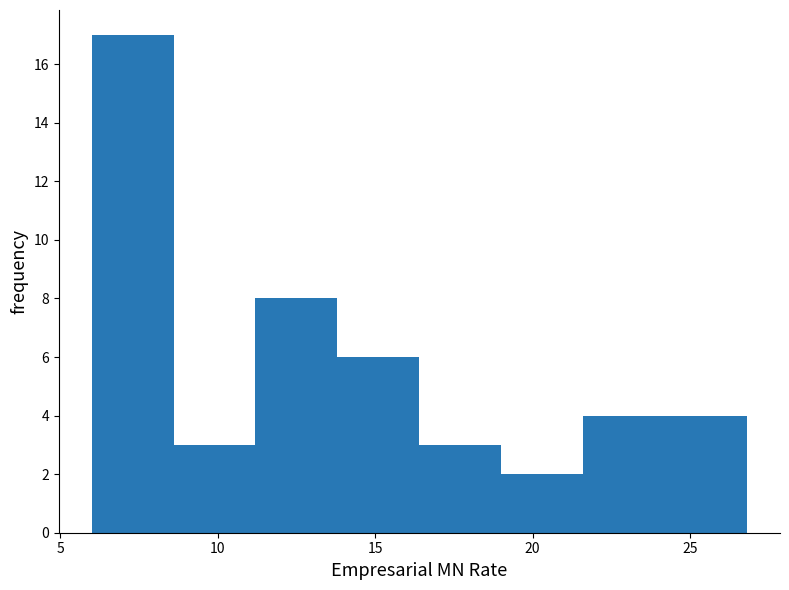

Reading left to right, list every bar in this chart as the range it spans on the x-axis followed by its height. Neither the bar edges nor the heights are printed on the chart, so give them approximately, as read against the axes.

6.0 to 8.5: 17
8.5 to 11.0: 3
11.0 to 14.0: 8
14.0 to 16.5: 6
16.5 to 19.0: 3
19.0 to 21.5: 2
21.5 to 24.0: 4
24.0 to 27.0: 4